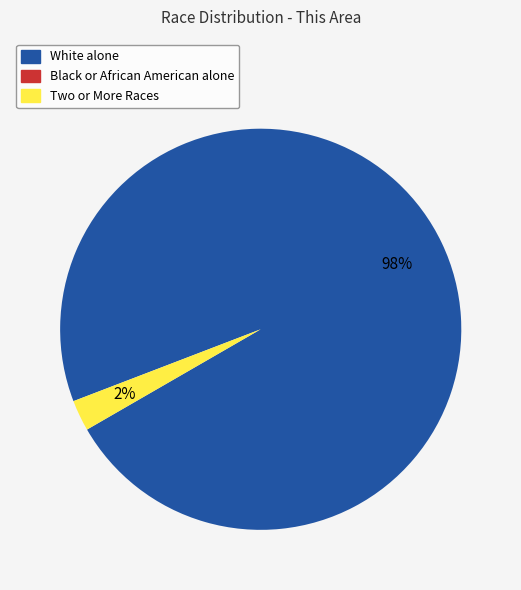

Do White alone and Two or More Races together represent more than half of the pie?

Yes